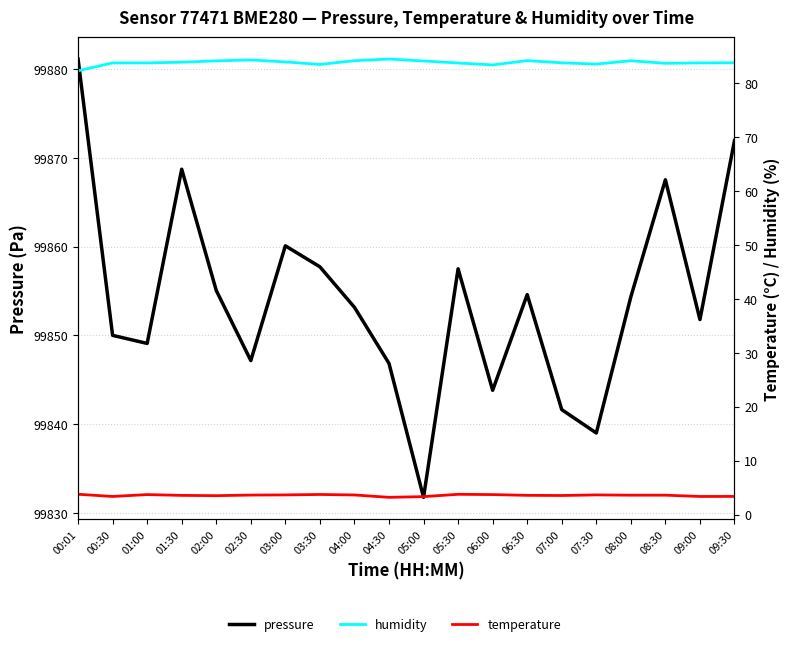

In pressure, how many points are lower than both neighbors (excluding endpoints)?

6